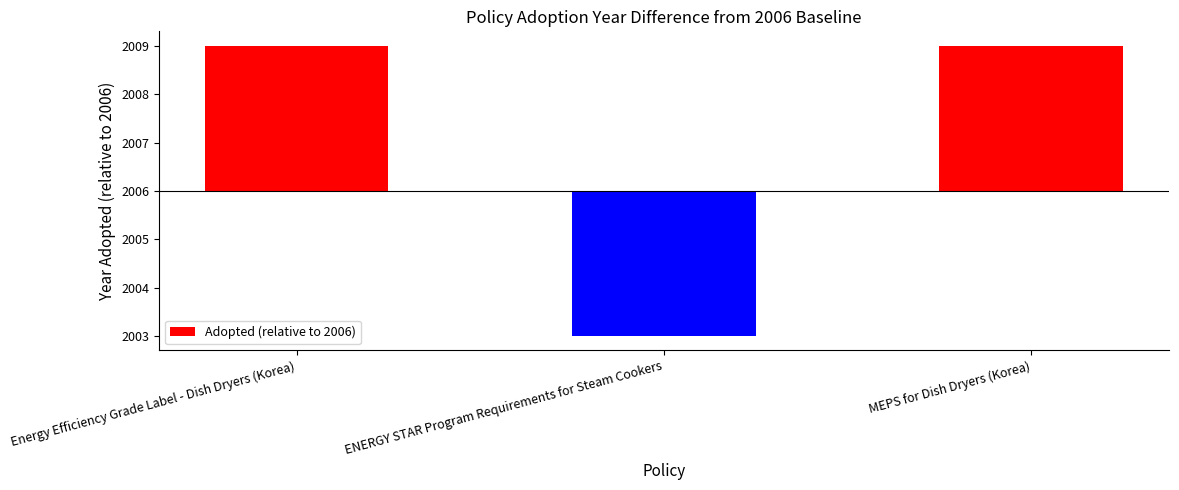

Are the bars horizontal?

No